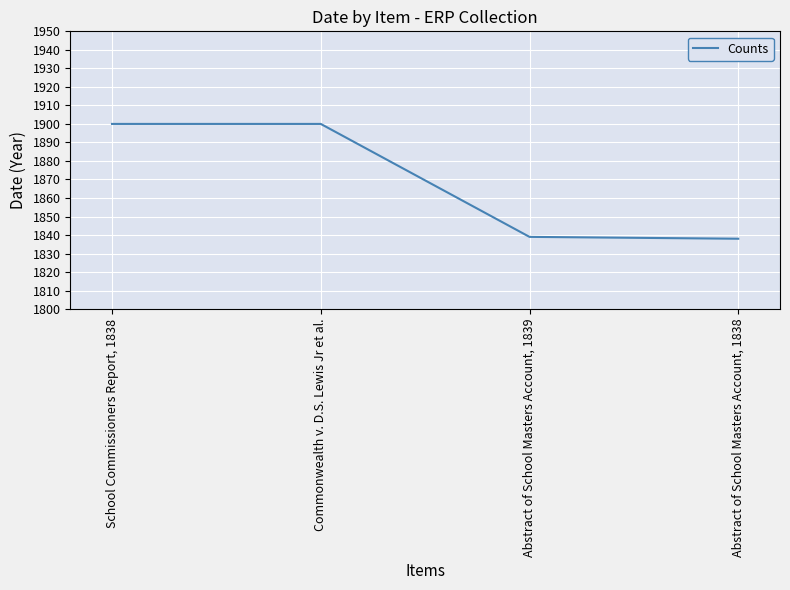

What is the difference between the maximum and minimum values?

62